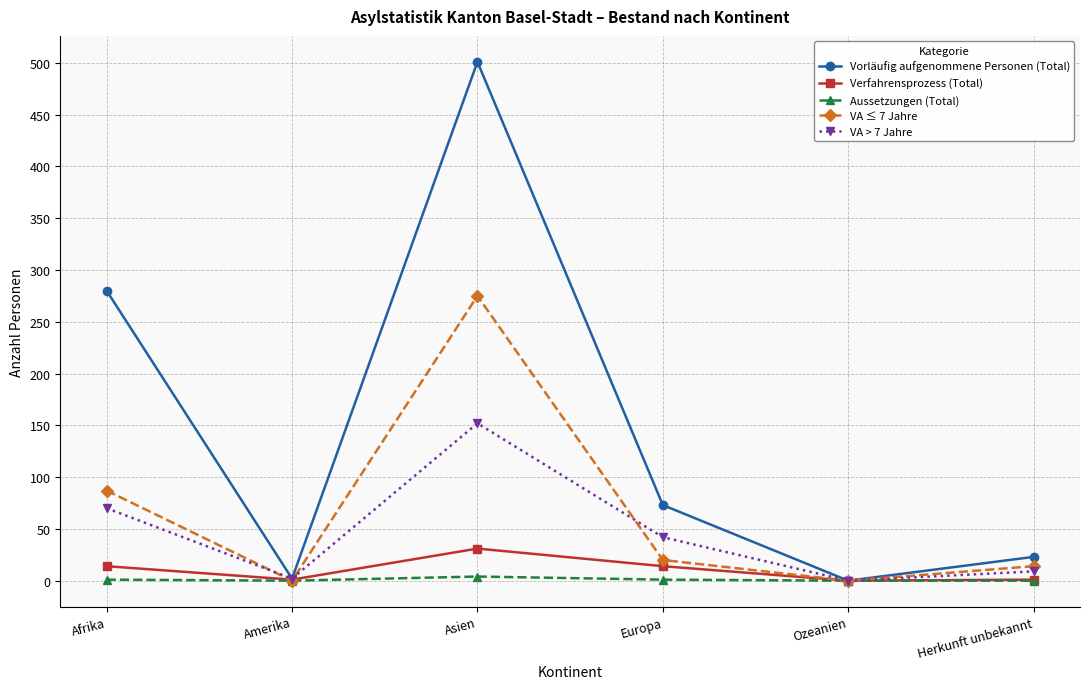

List the series in order of their peak value, lowest first.

Aussetzungen (Total), Verfahrensprozess (Total), VA > 7 Jahre, VA ≤ 7 Jahre, Vorläufig aufgenommene Personen (Total)